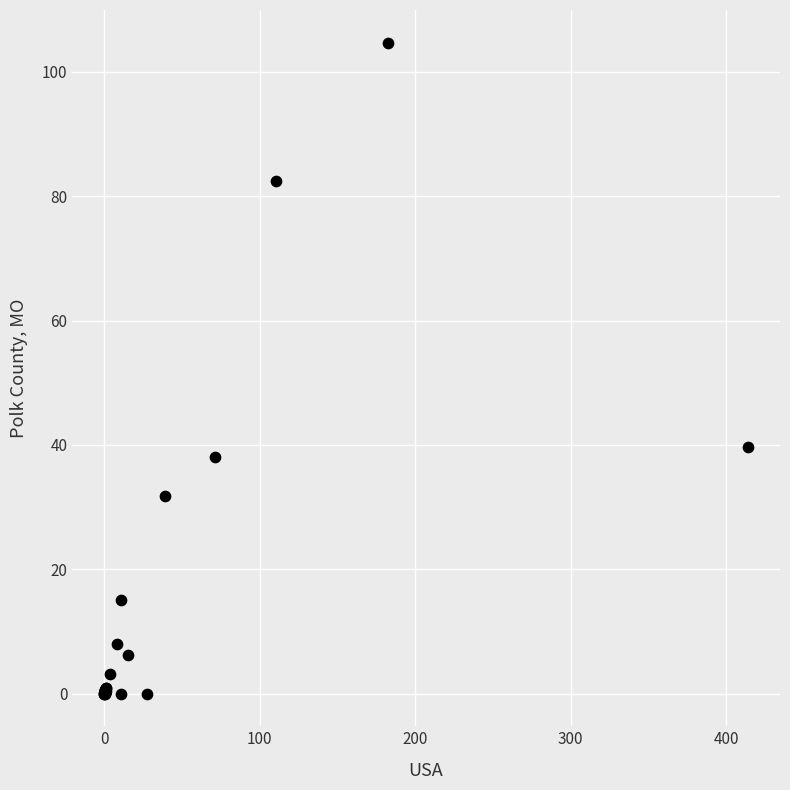

What Y value in the scatter plot is closest to 52?

39.7